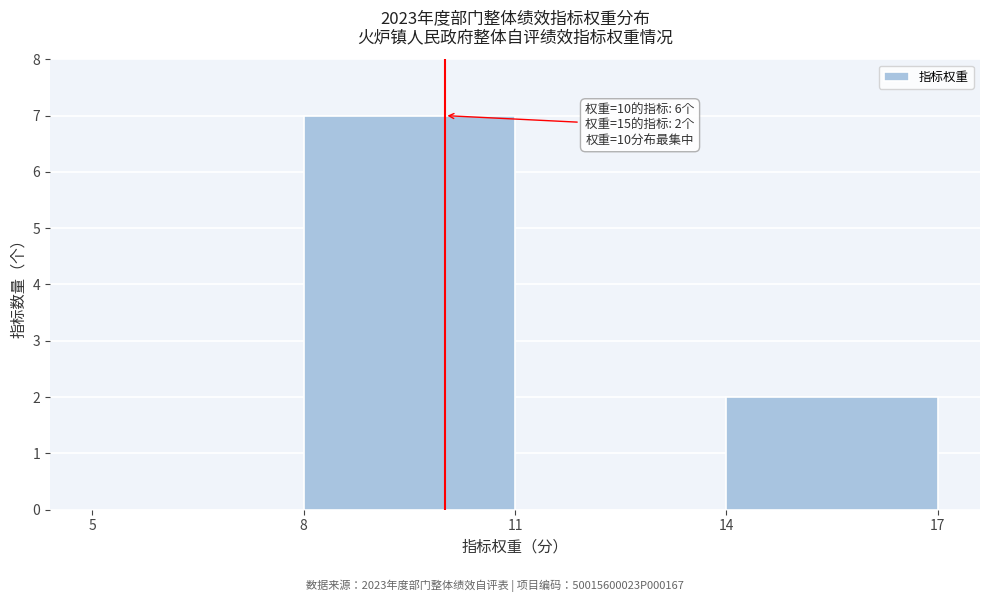

Which range on the x-axis has the tallest bar?

8 to 11